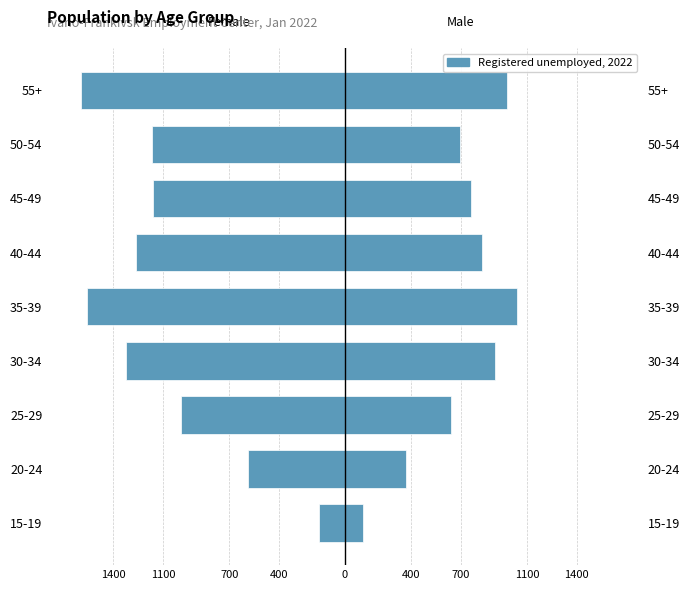

Is it true that Female equals -377 at 0?

False